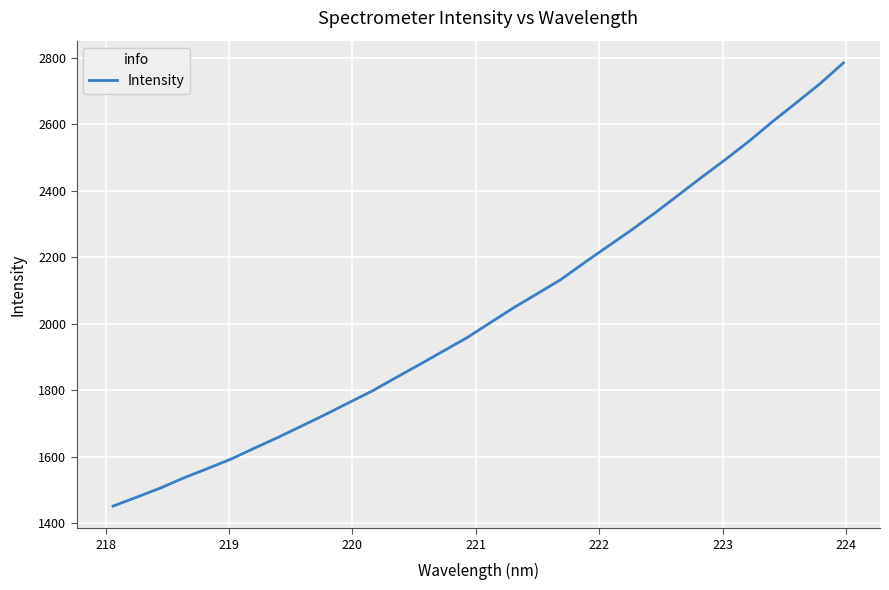

What is the minimum value shown in the chart?

1452.3